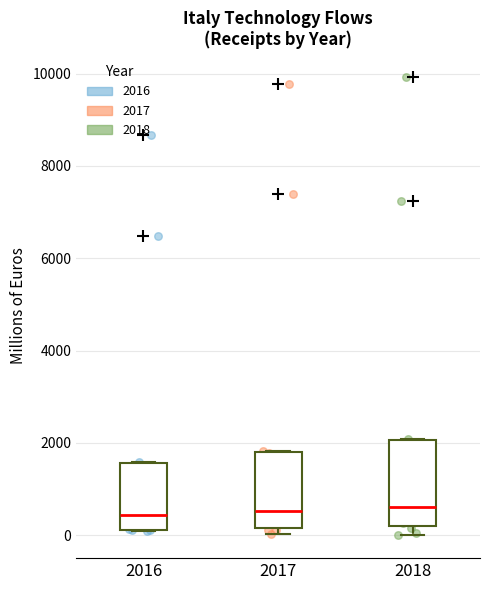

Reading left to right, transcribe this box plot: for each box, give where its median line is, the range the box spans, and where its two whiskers end, as read against the y-axis. The values are not printed on the chart, so give them approximately, as read against the axis.

2016: median 400, box 200 to 1600, whiskers 0 to 1600
2017: median 600, box 200 to 1800, whiskers 0 to 1800
2018: median 600, box 200 to 2000, whiskers 0 to 2000